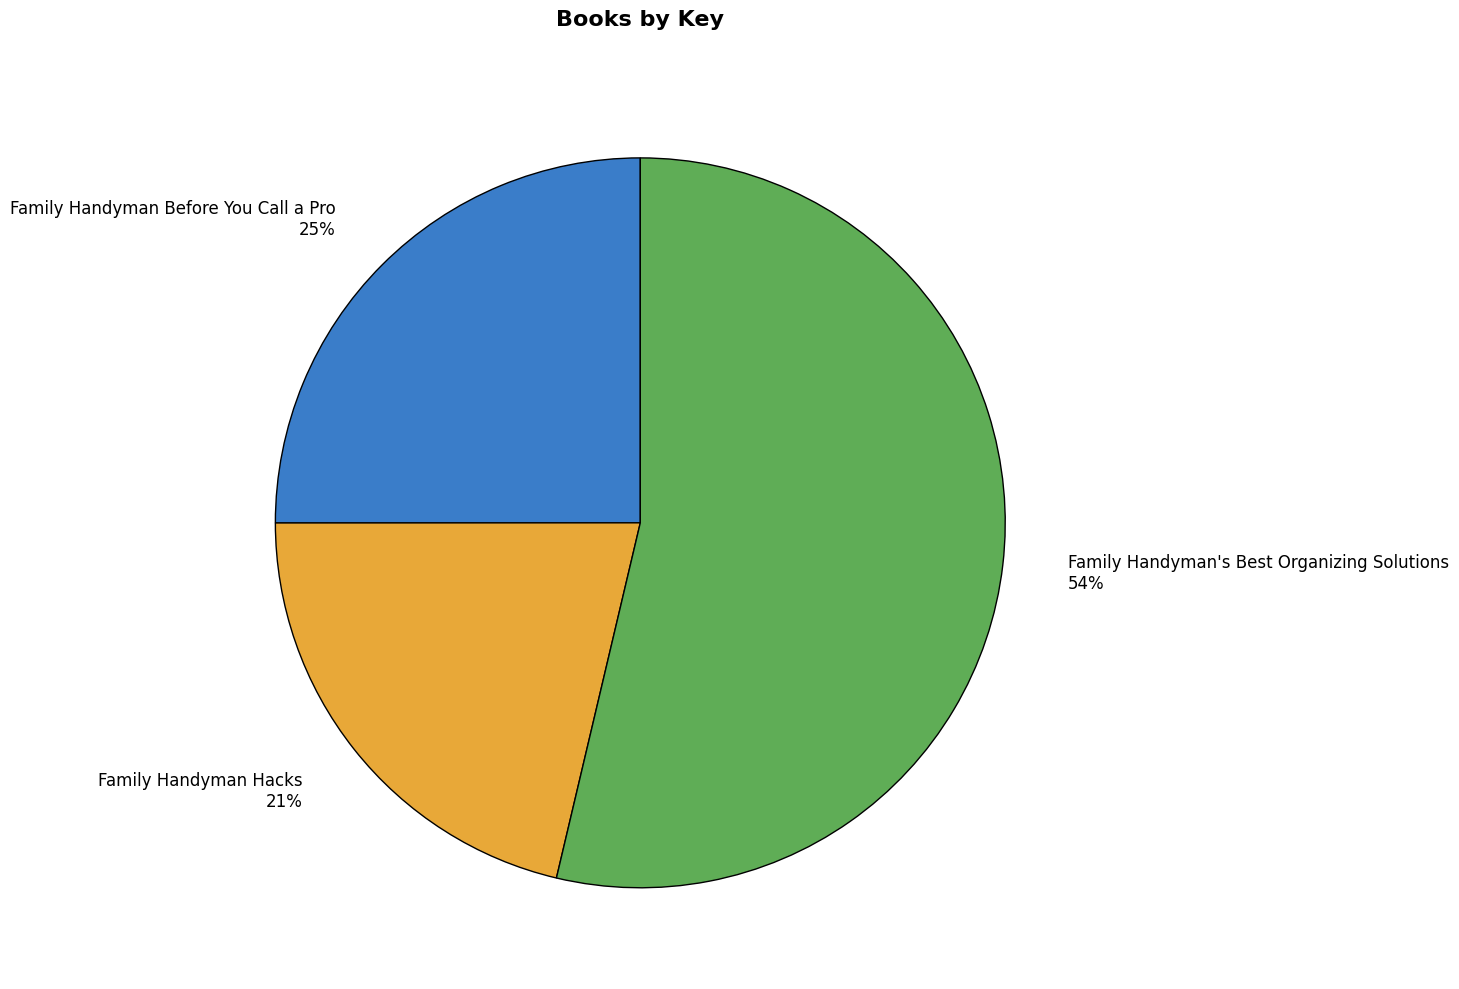

Count the number of slices in the pie.

3